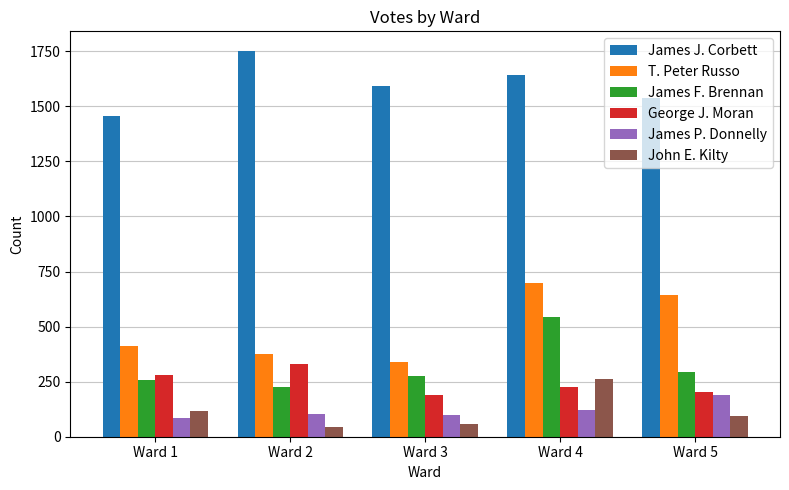

How many bars are there in total?

30